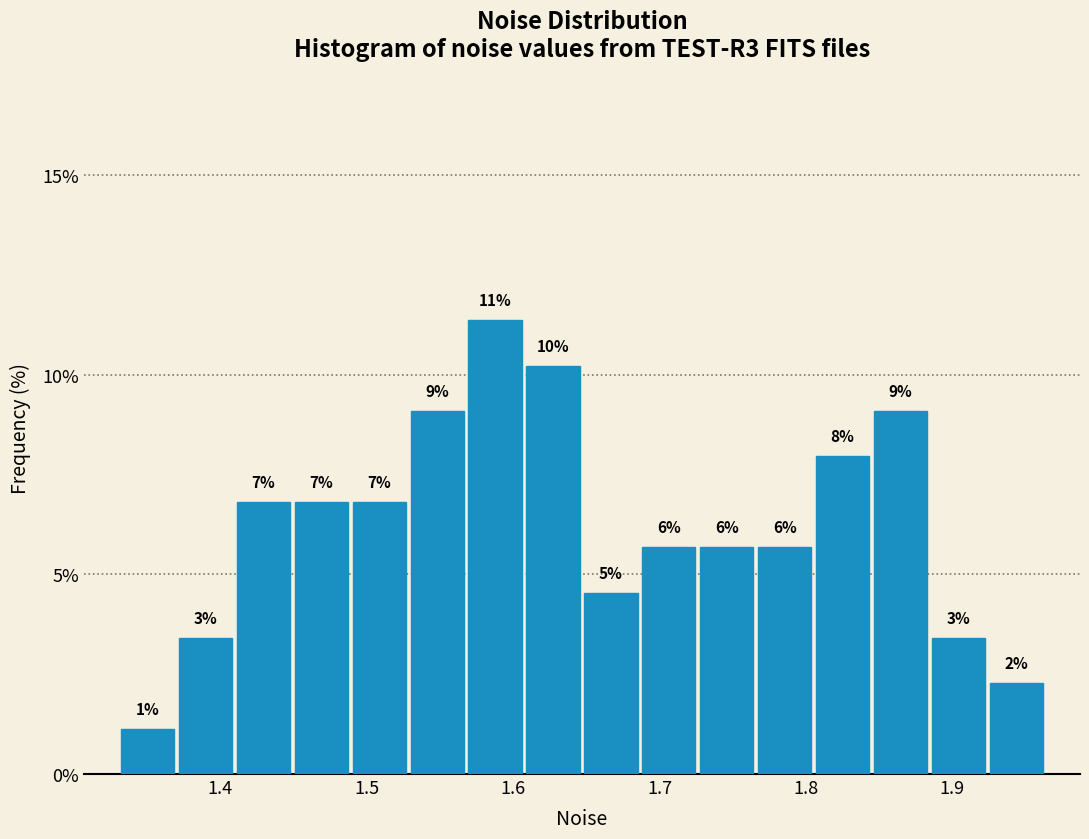

Around what value on the x-axis is the tallest bar? Give the approximate position of its centre, as read against the axis.

1.59